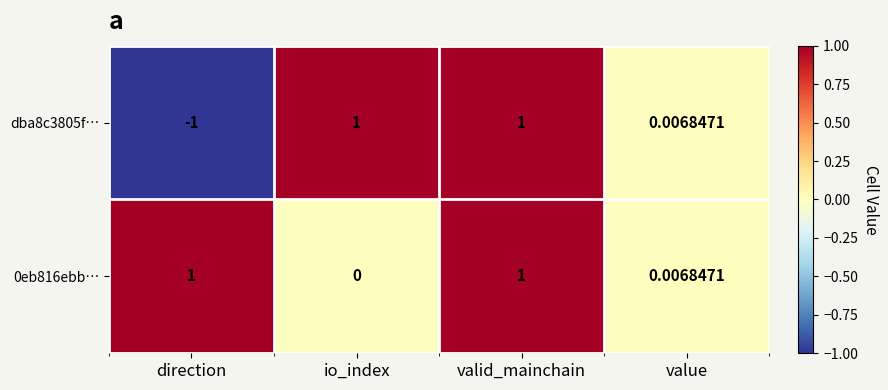

At which category is the sum across all series the highest?

valid_mainchain